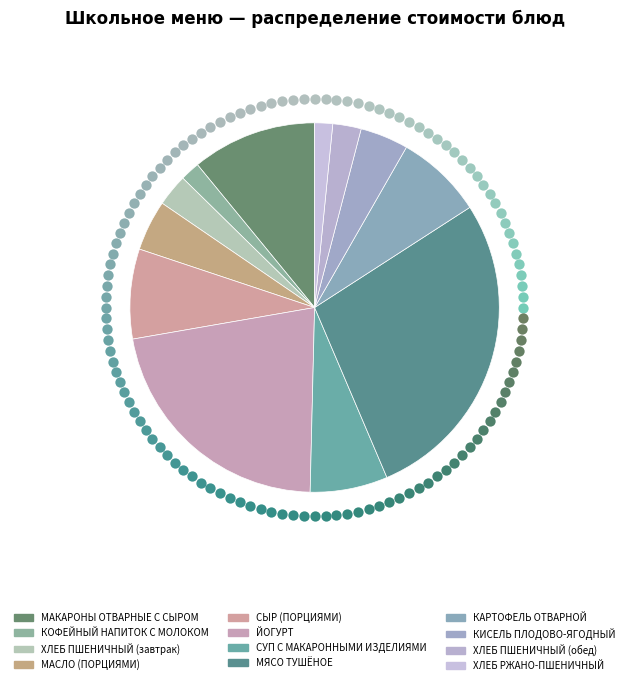

To the nearest percent, what percentage of the pie is МЯСО ТУШЁНОЕ?

28%